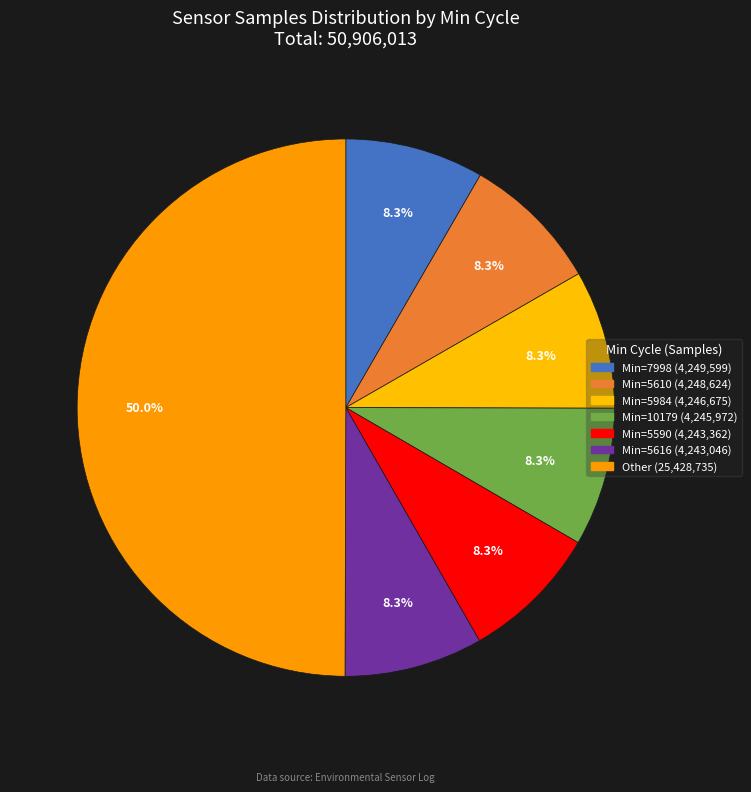

How many segments does this pie chart have?

7